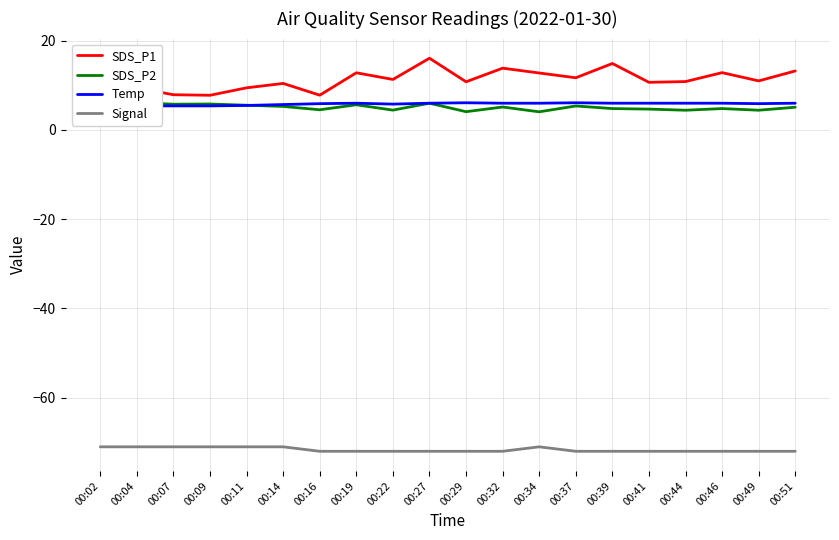

Reading left to right, extract all data points from this chart.

SDS_P1: 7.6	9.4	7.9	7.8	9.4	10.4	7.8	12.8	11.3	16.1	10.8	13.8	12.8	11.7	14.9	10.7	10.8	12.8	11.0	13.2
SDS_P2: 5.4	6.1	5.8	5.8	5.5	5.3	4.5	5.7	4.5	6.0	4.1	5.2	4.1	5.4	4.8	4.7	4.4	4.8	4.4	5.1
Temp: 5.4	5.4	5.4	5.4	5.5	5.7	5.9	6.0	5.8	6.0	6.1	6.0	6.0	6.1	6.0	6.0	6.0	6.0	5.9	6.0
Signal: -71.0	-71.0	-71.0	-71.0	-71.0	-71.0	-72.0	-72.0	-72.0	-72.0	-72.0	-72.0	-71.0	-72.0	-72.0	-72.0	-72.0	-72.0	-72.0	-72.0